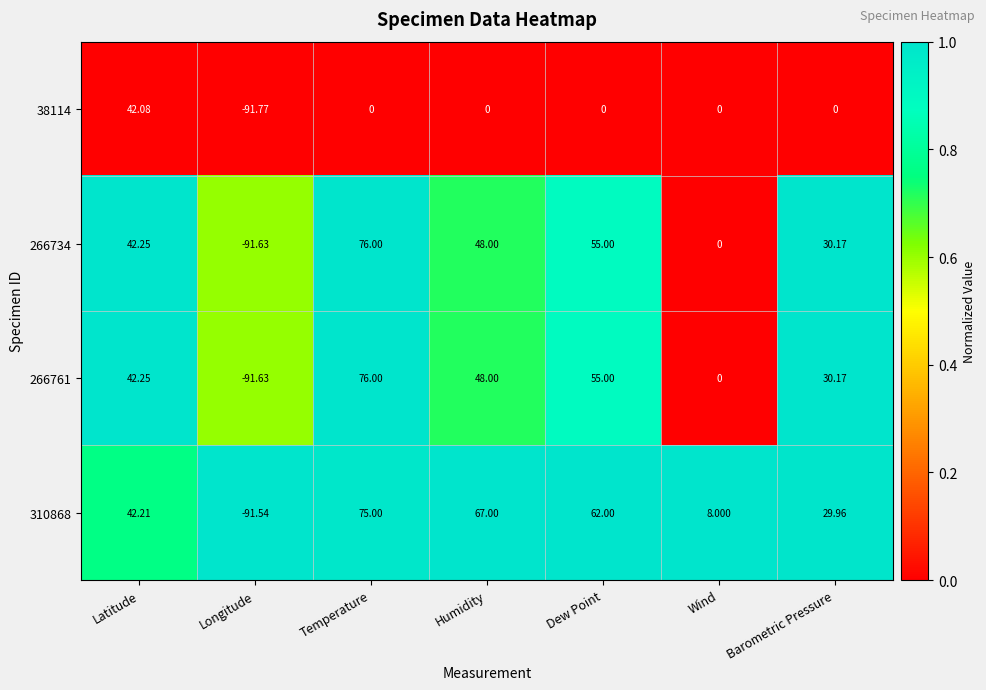

At which category is the sum across all series the highest?

Temperature